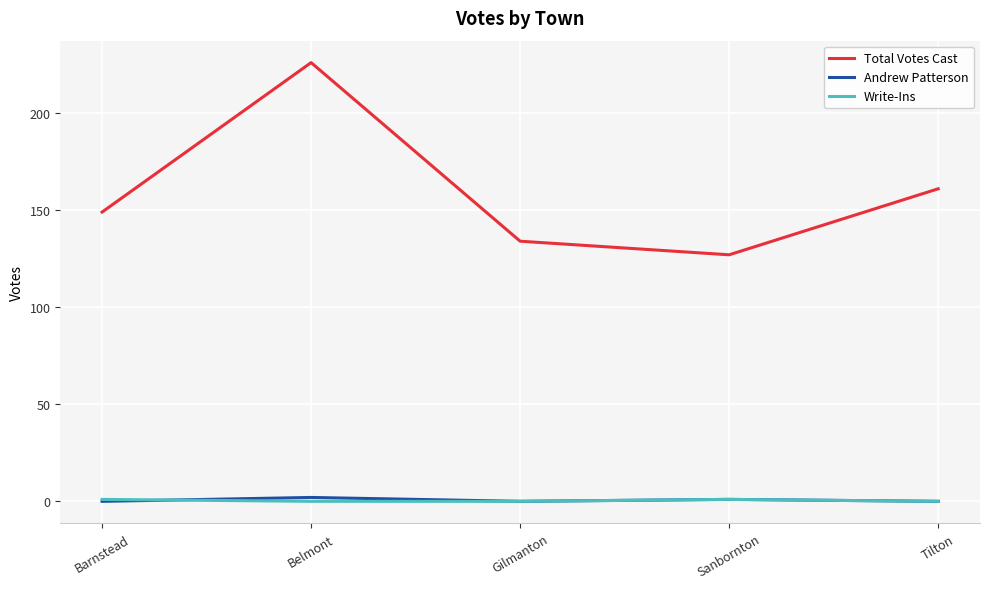

Which series changed the most between Barnstead and Belmont?

Total Votes Cast